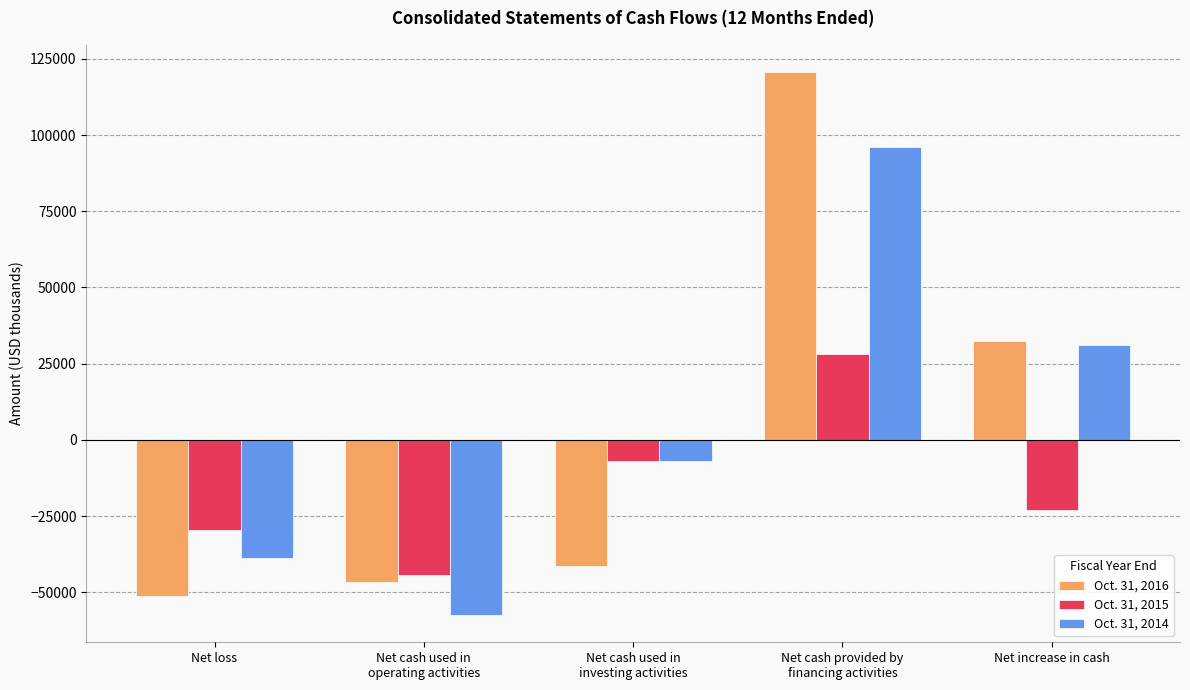

At which category is the sum across all series the highest?

Net cash provided by
financing activities